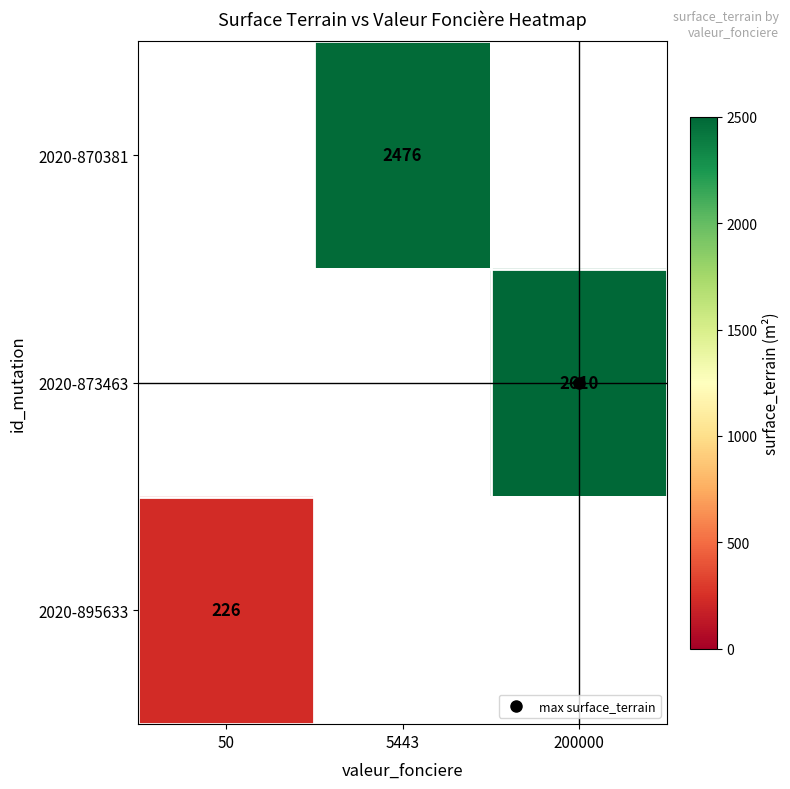

Is it true that 2020-873463 equals 4221.2 at 200000?

False